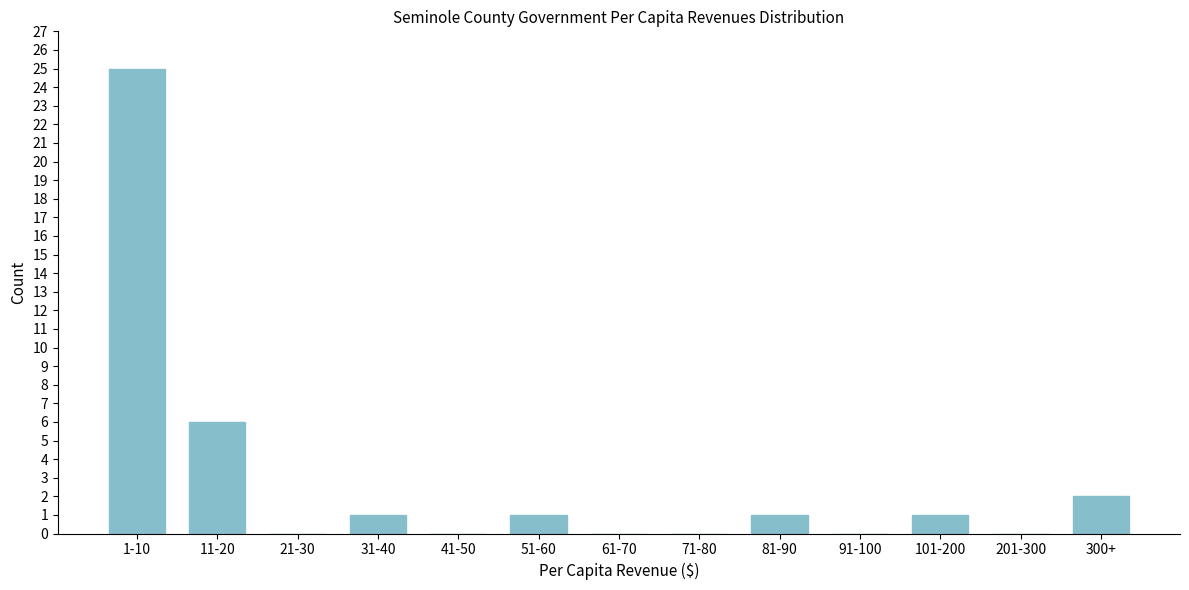

Reading left to right, what are all the values shown in this chart?

1-10=25	11-20=6	21-30=0	31-40=1	41-50=0	51-60=1	61-70=0	71-80=0	81-90=1	91-100=0	101-200=1	201-300=0	300+=2